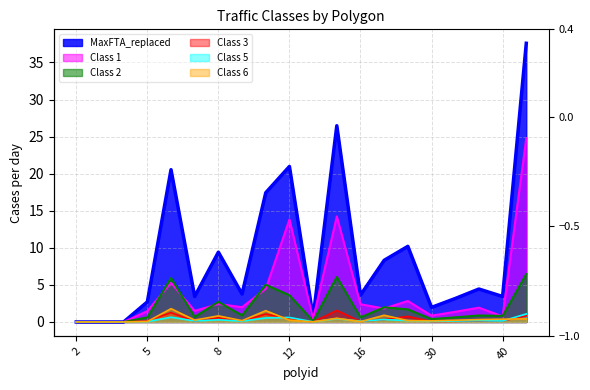

How many lines are shown in the chart?

6